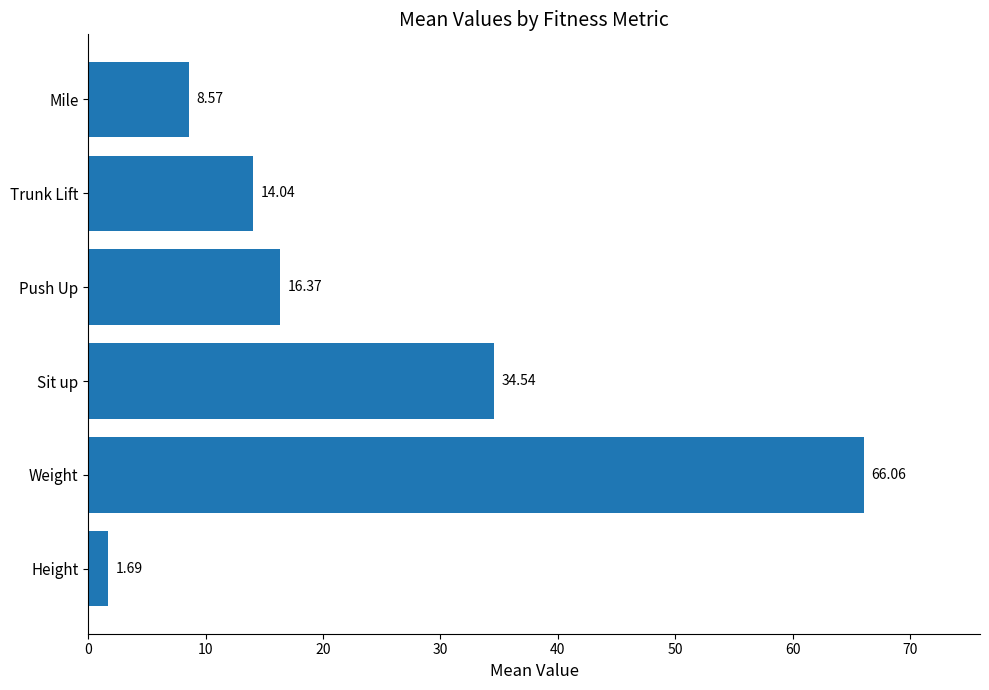

Rank the categories by value from lowest to highest.

Height, Mile, Trunk Lift, Push Up, Sit up, Weight